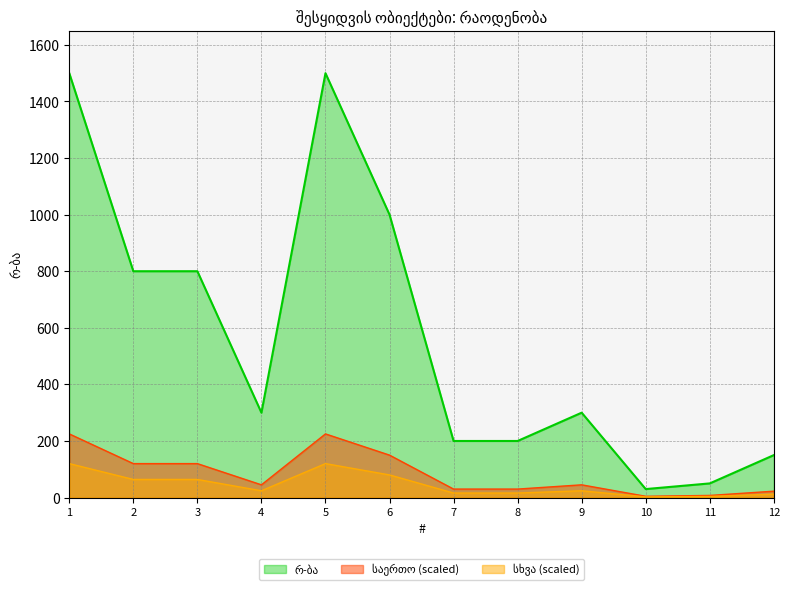

True or false: there are more than 2 points higher than both neighbors.

False